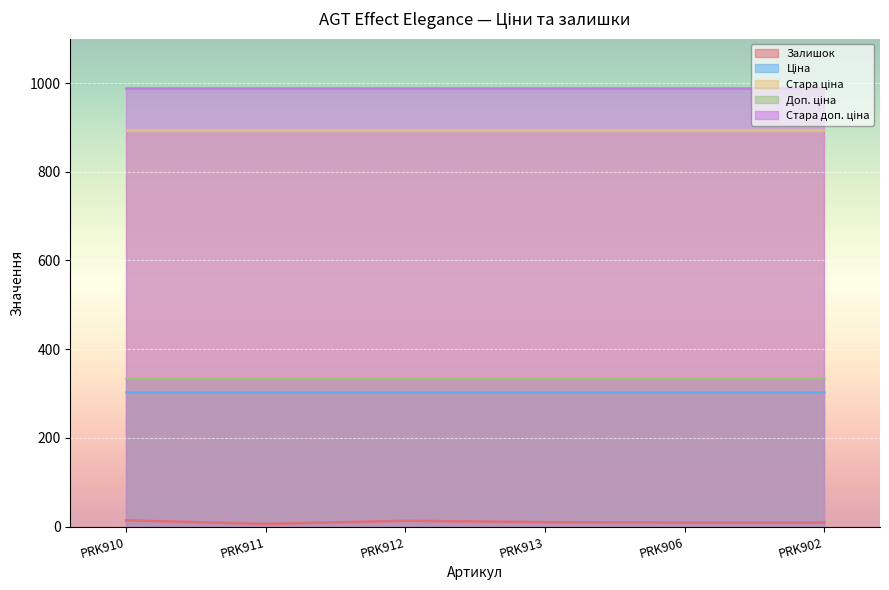

At which category is the sum across all series the highest?

PRK910